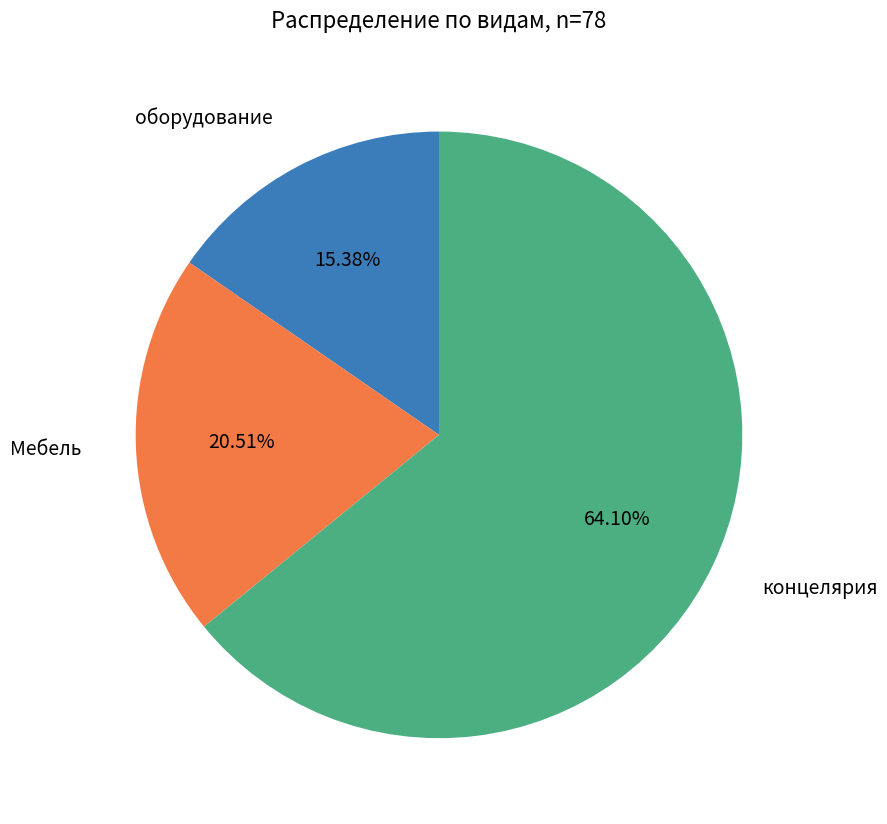

Does any single category account for the majority?

Yes